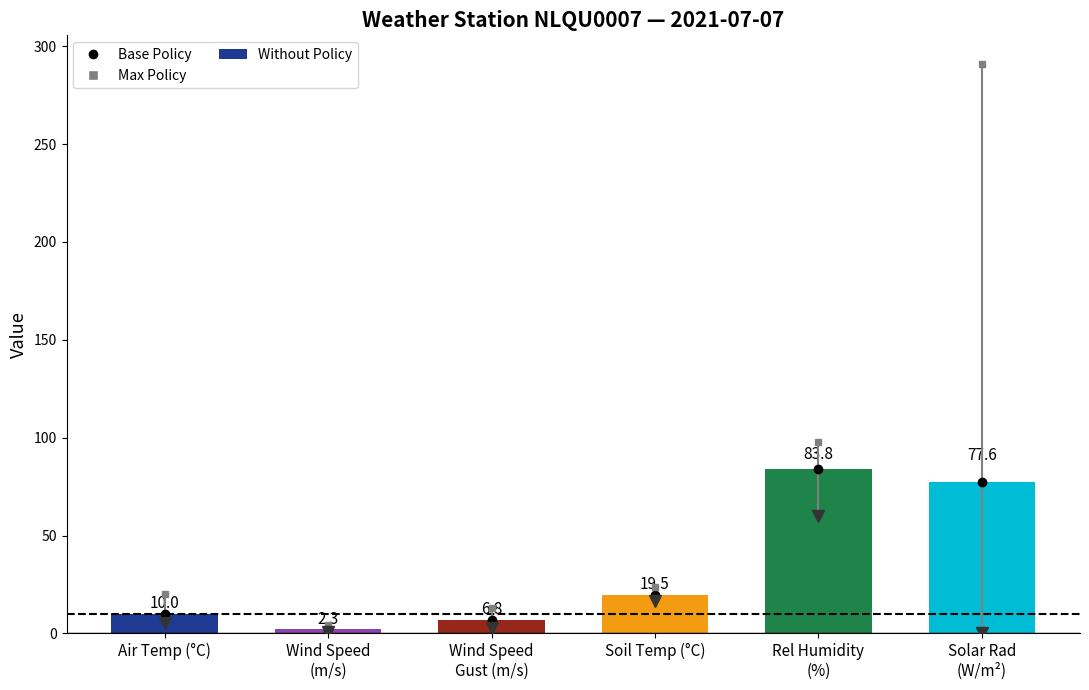

Reading right to left, transcribe all the data shown in this chart.

77.6	83.8	19.5	6.8	2.3	10.0